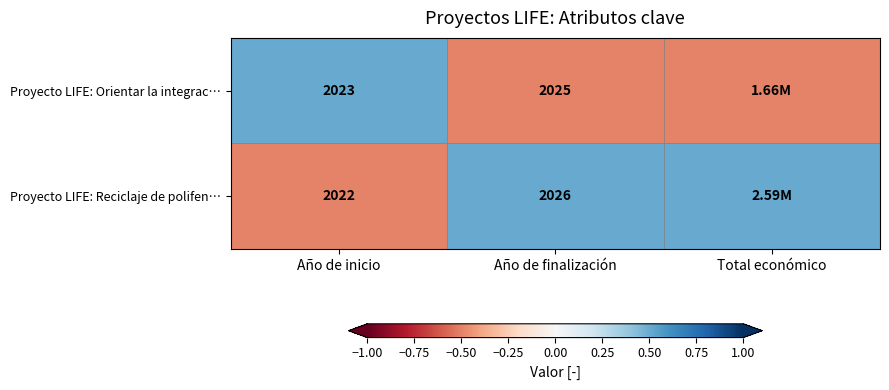

Is the value of Proyecto LIFE: Orientar la integrac… at Año de finalización greater than the value of Proyecto LIFE: Reciclaje de polifen… at Año de inicio?

Yes